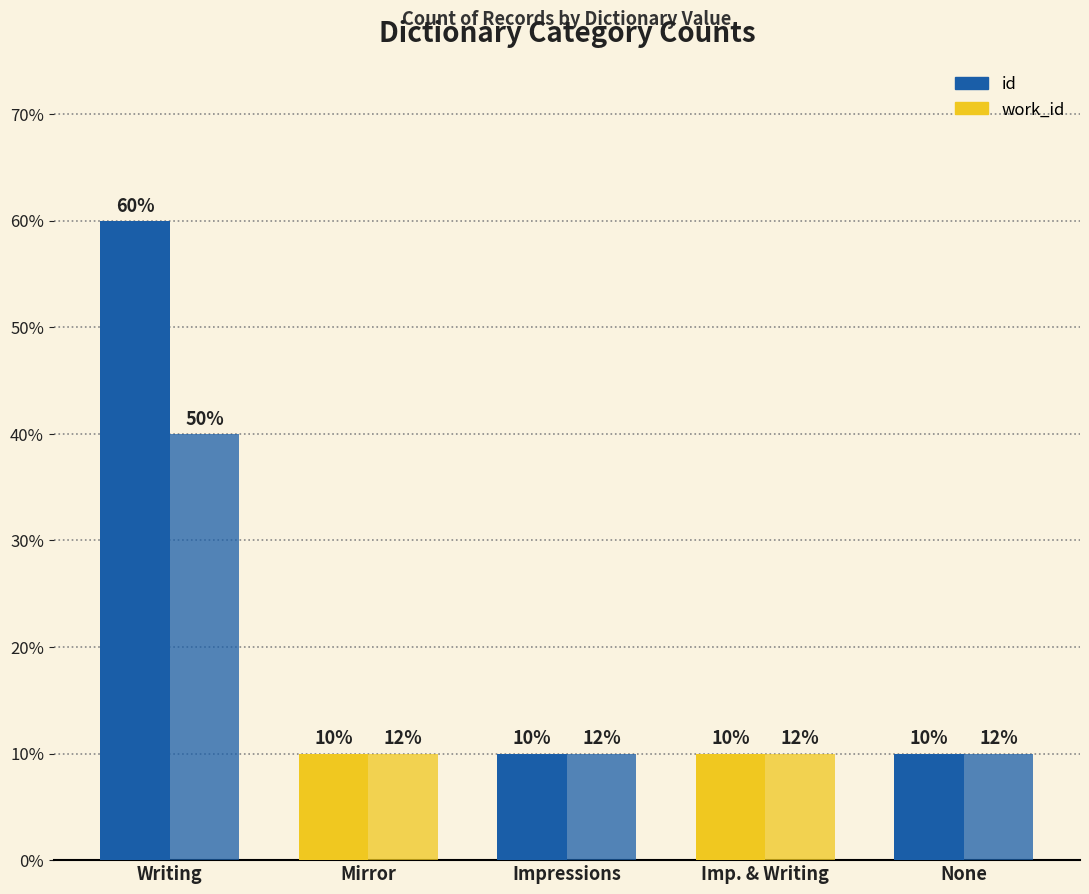

What is the label of the 2nd bar from the left?

Mirror